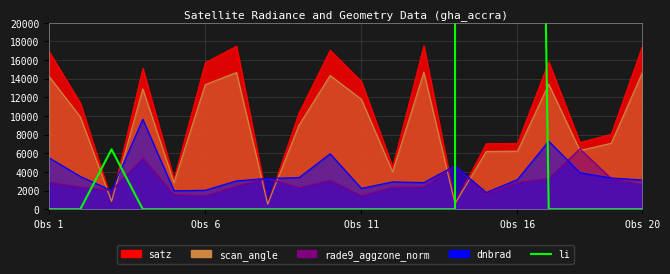

Rank the categories by value from lowest to highest.

8, 13, 18, 9, 7, 12, 10, Obs 16, 11, 19, 5, 17, Obs 20, 16, 6, Obs 6, Obs 1, Obs 11, 15, 14